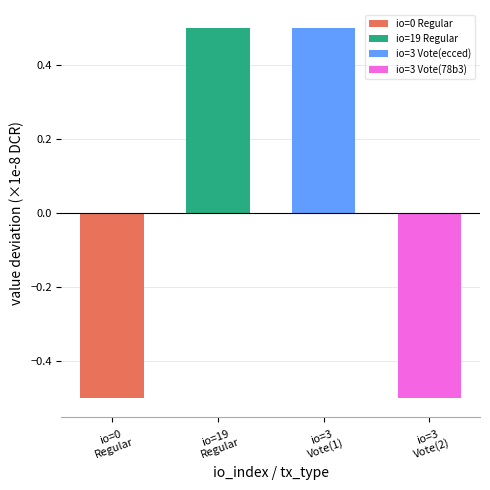

How many categories are shown in the chart?

4